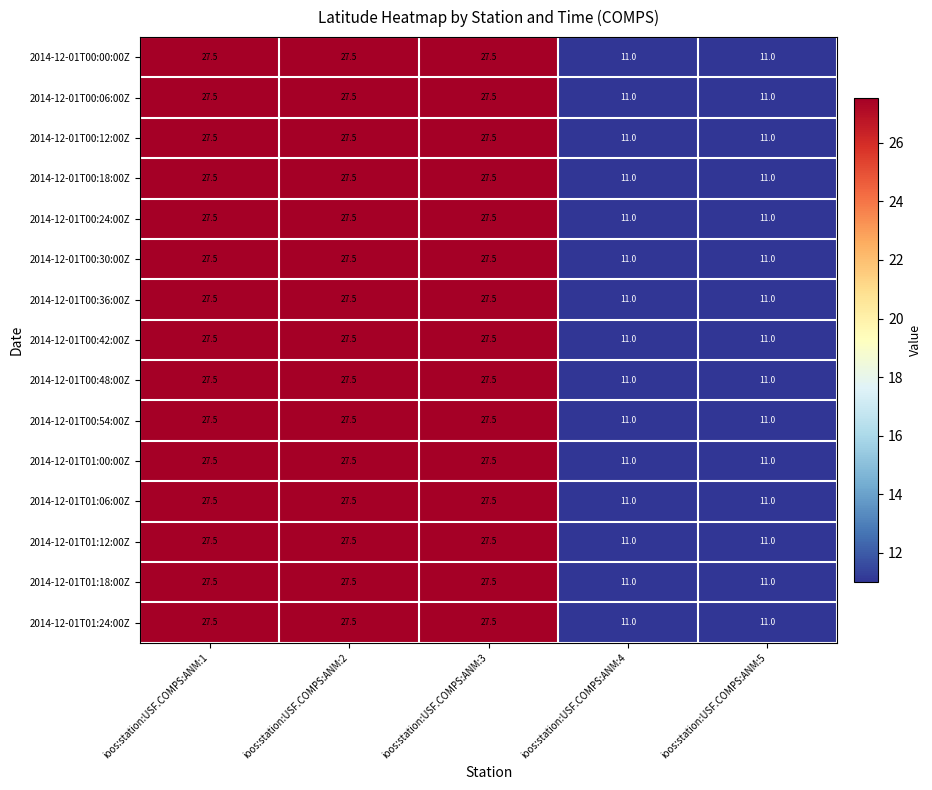

What is the approximate value of 2014-12-01T00:36:00Z at ioos:station:USF.COMPS:ANM:5?

11.0